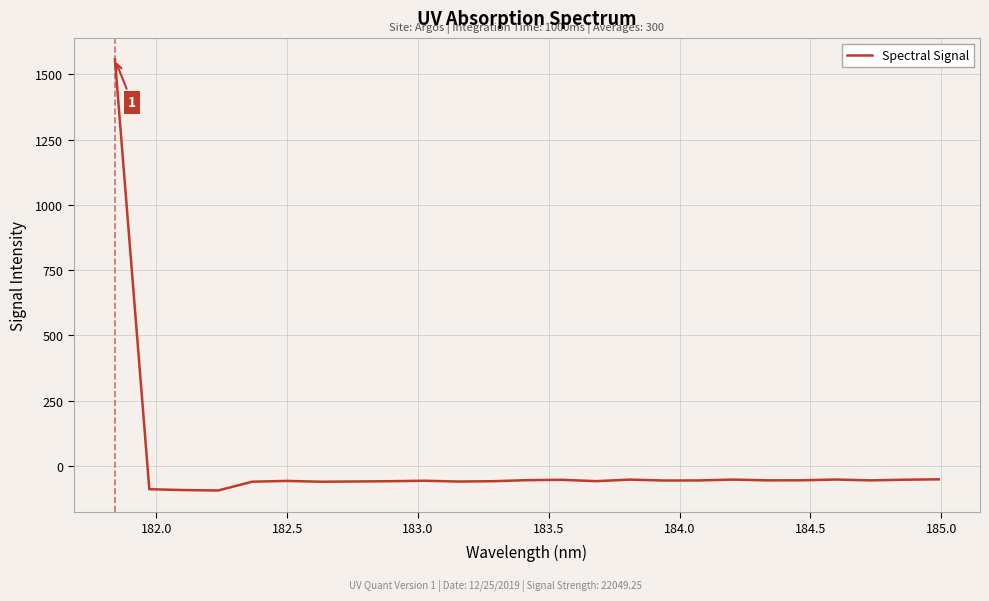

What is the difference between the maximum and minimum values?

1652.2